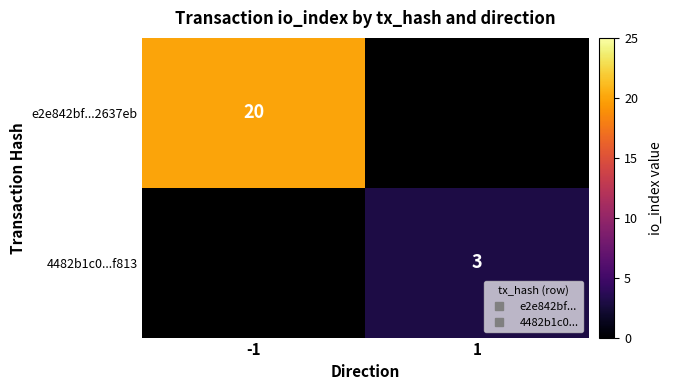

Is it true that 4482b1c0...f813 equals 3.0 at 1?

True